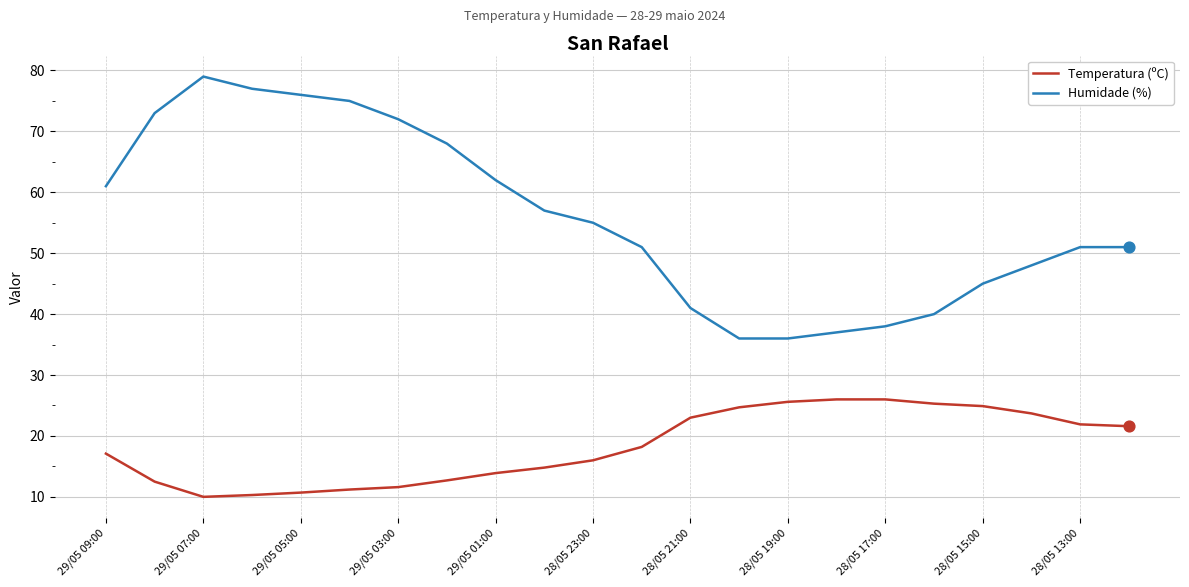

What is the difference between the maximum and minimum values in the Temperatura (ºC) series?

16.0